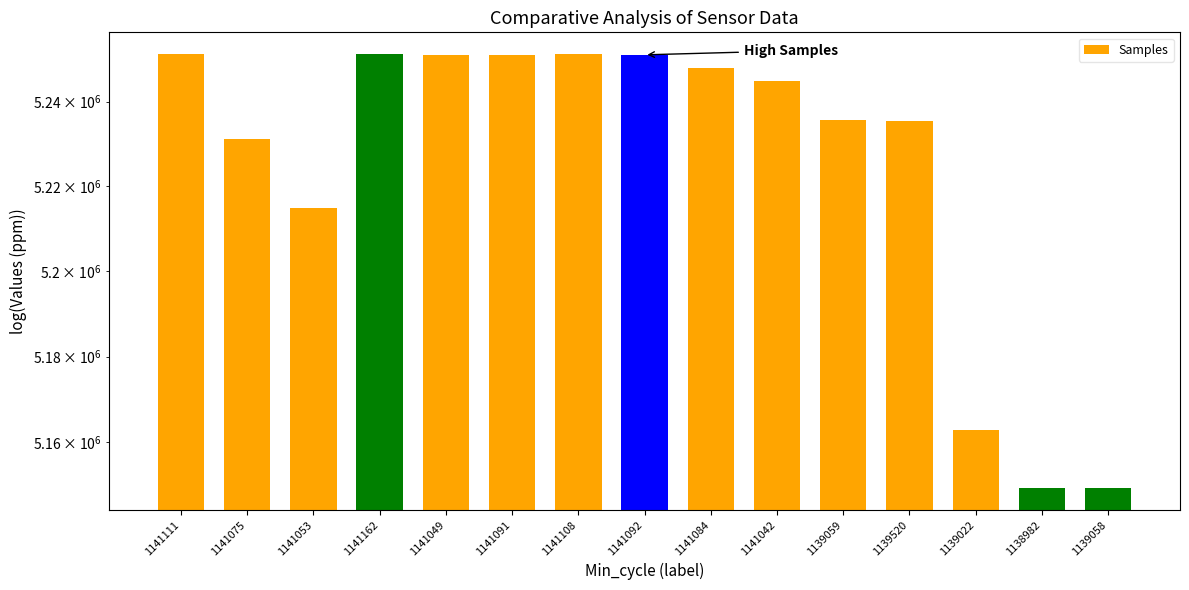

What is the sum of all values?

78378270